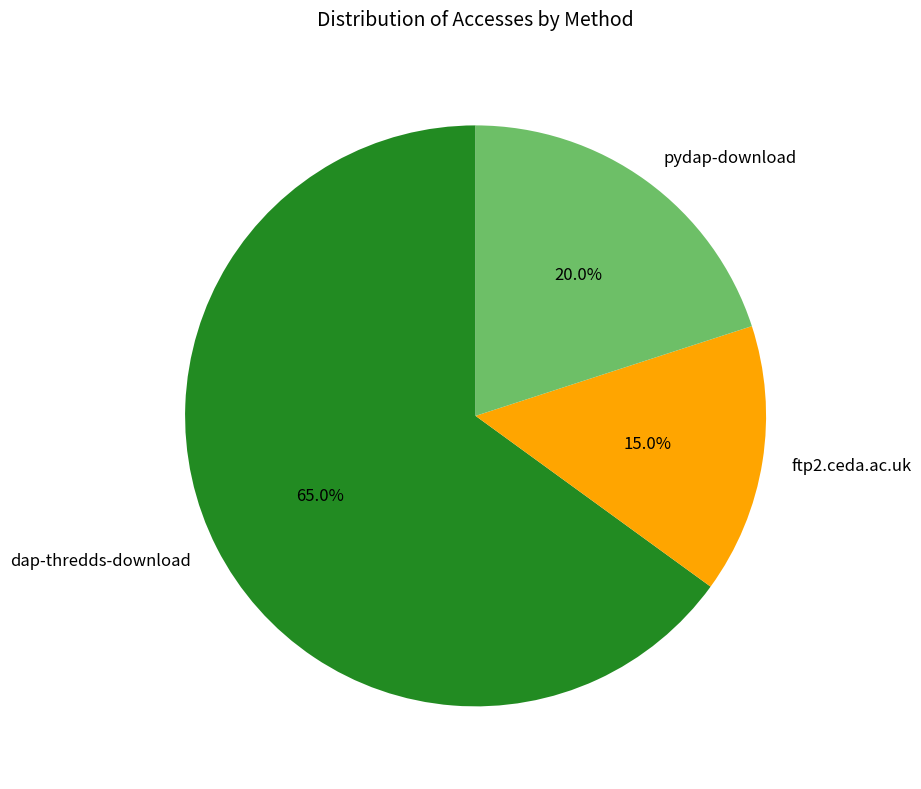

Approximately how many times larger is the value at pydap-download compared to ftp2.ceda.ac.uk?

1.3